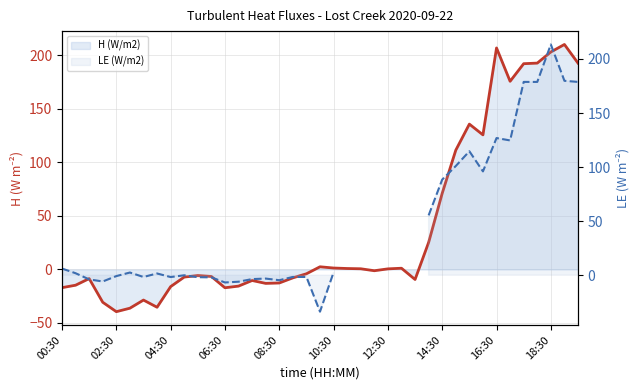

After their last crossing, which series has the higher values: LE (W/m2) or H (W/m2)?

H (W/m2)